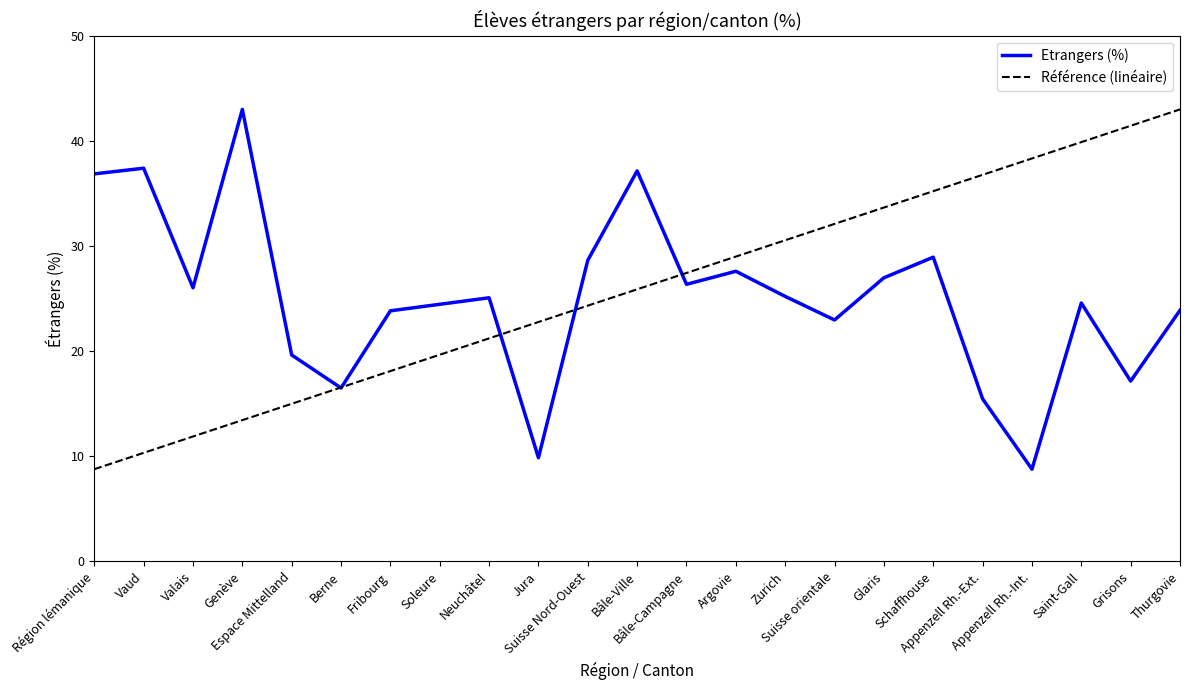

What is the difference between the highest and lowest values at Schaffhouse?

6.3